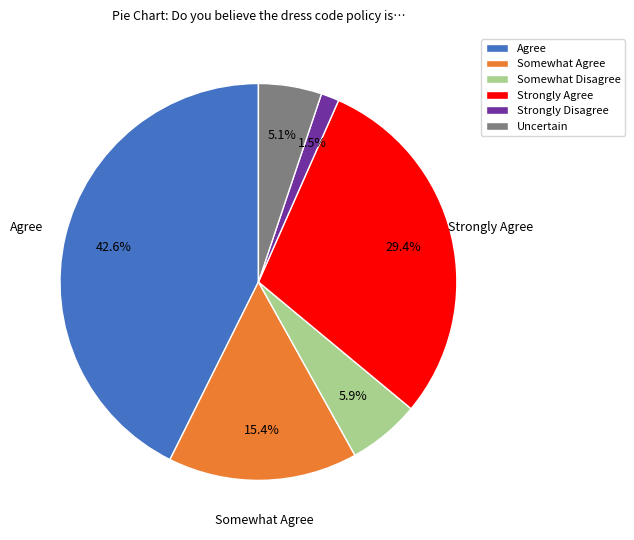

What percentage is NOT represented by Somewhat Disagree?

94.1%